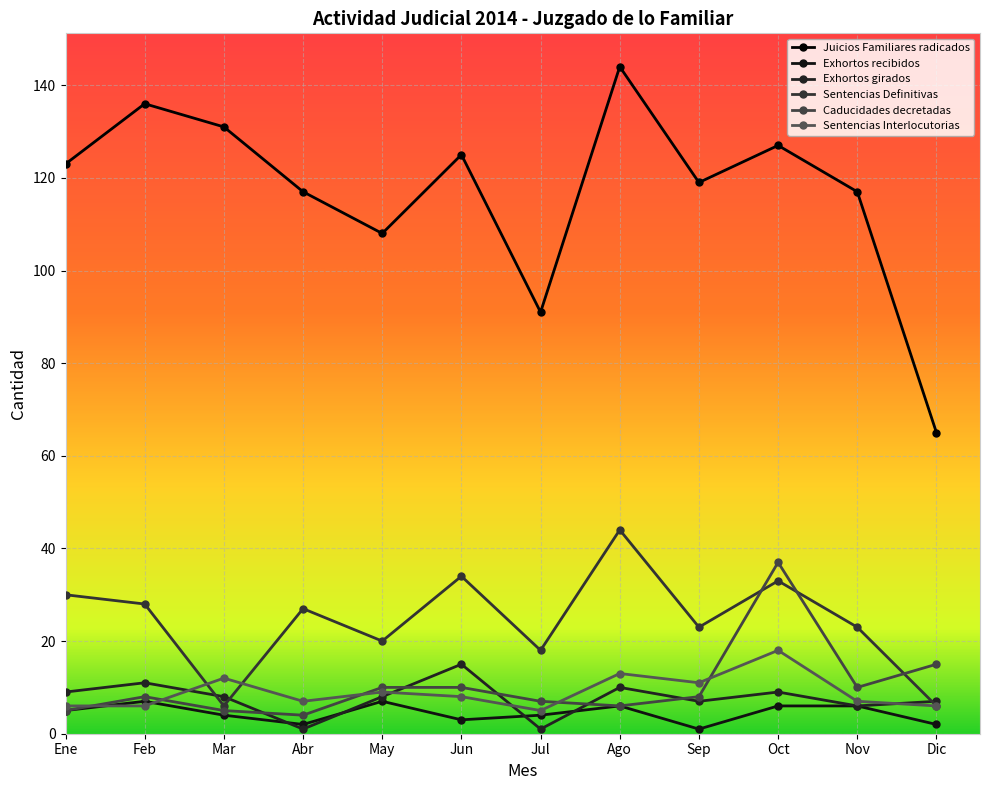

What are all the series names shown in the legend?

Juicios Familiares radicados, Exhortos recibidos, Exhortos girados, Sentencias Definitivas, Caducidades decretadas, Sentencias Interlocutorias